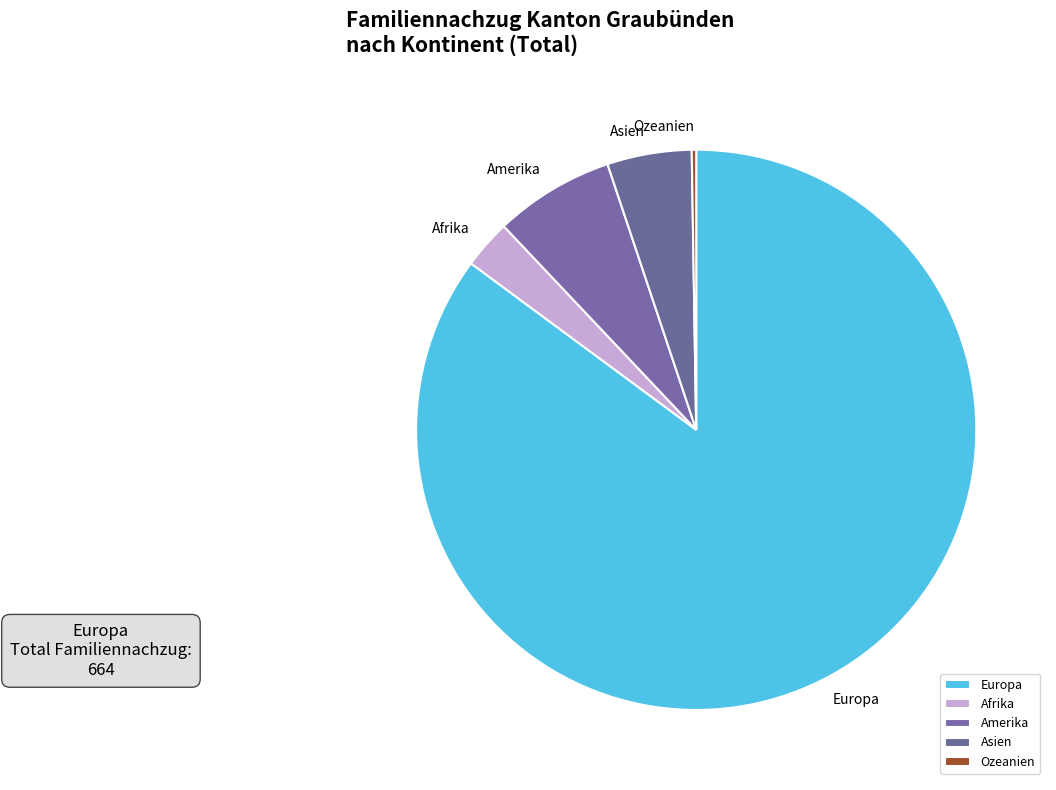

Is the sum of Afrika and Amerika greater than half?

No